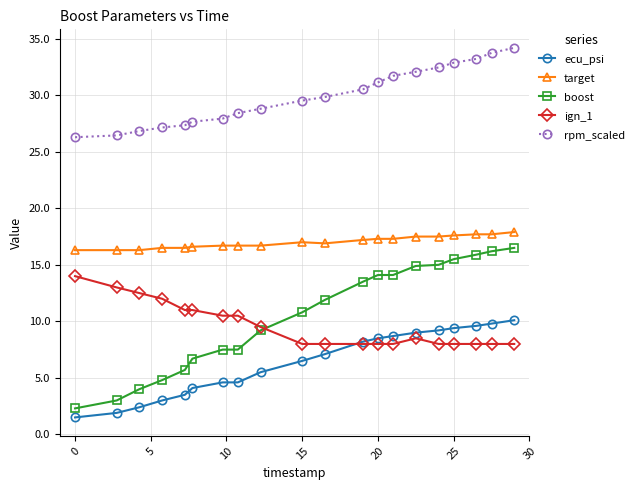

At how many categories does at least one series exceed 25?

20